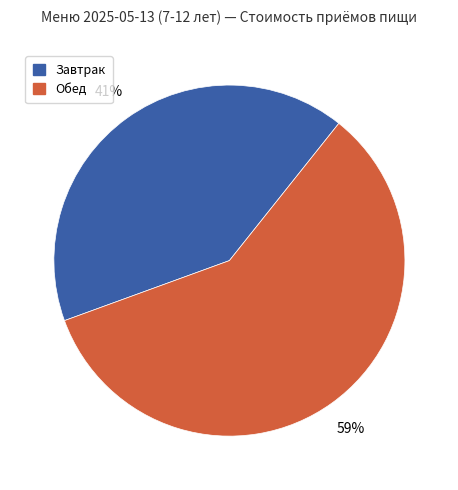

How many segments does this pie chart have?

2